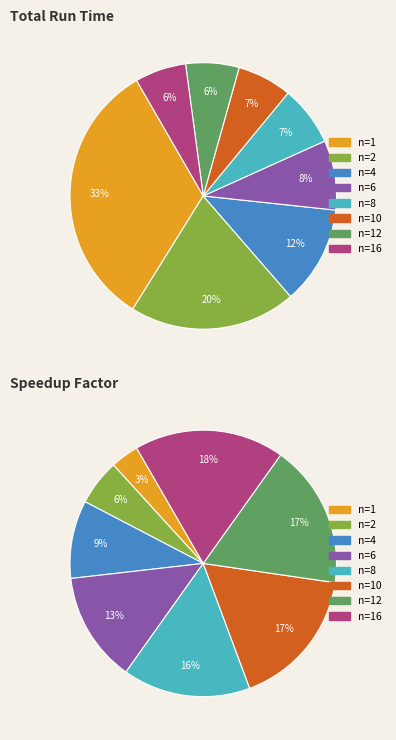

True or false: n=16 accounts for 6% of the total.

True